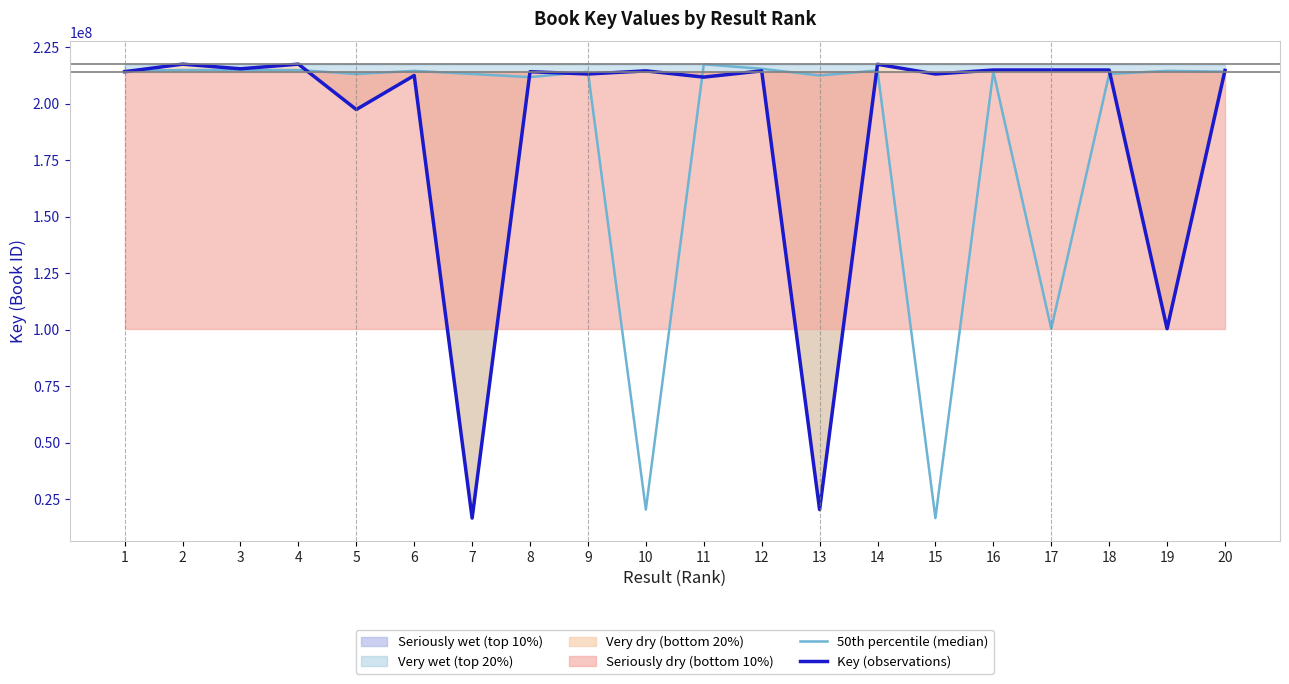

Does the chart display data point markers on the line(s)?

No